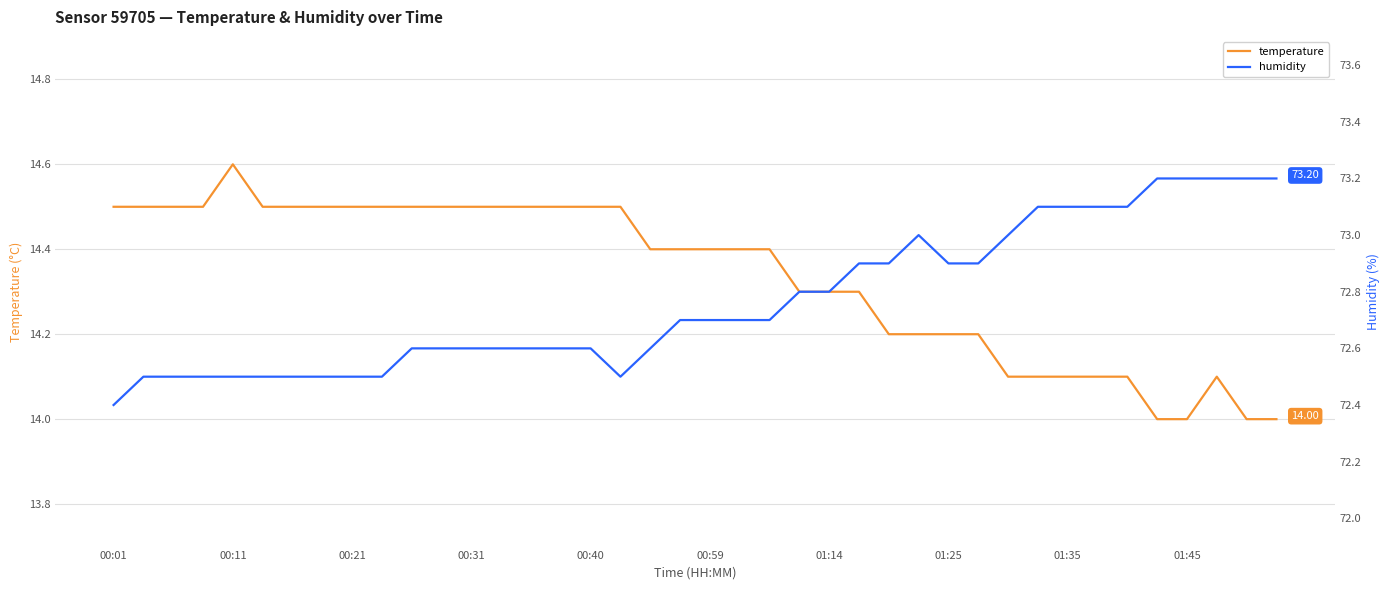

True or false: temperature has more than 1 points higher than both neighbors.

True